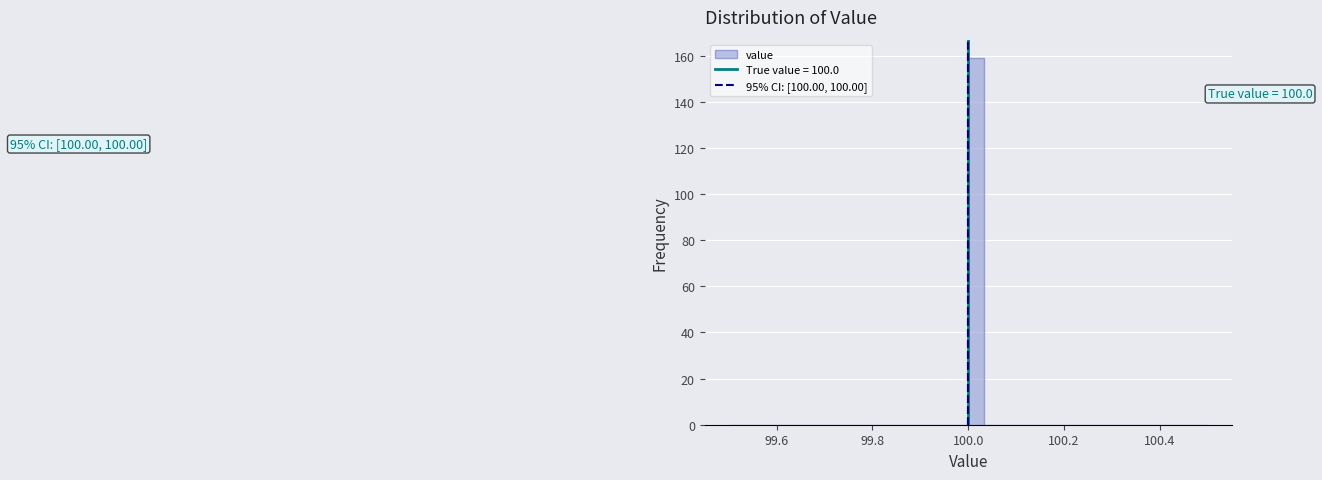

Around what value on the x-axis is the tallest bar? Give the approximate position of its centre, as read against the axis.

100.02